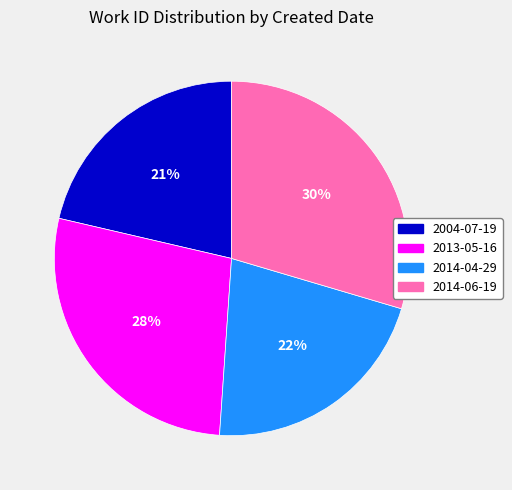

How many slices are in this pie chart?

4